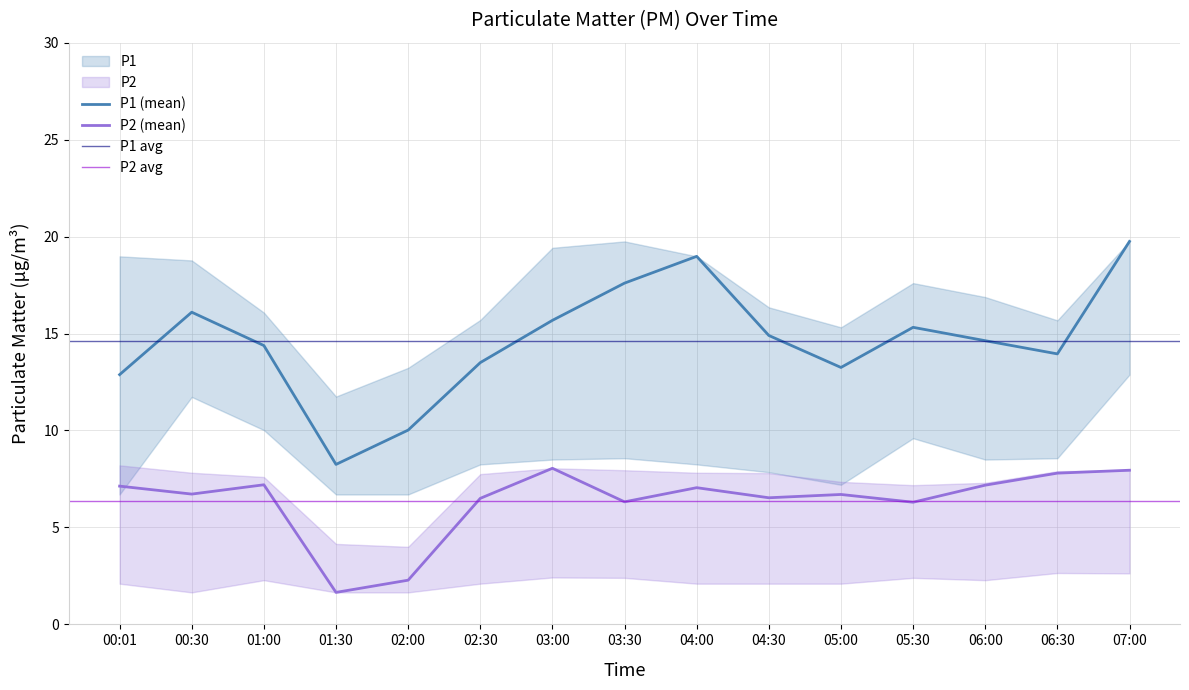

Which series has the largest total across all categories?

P1